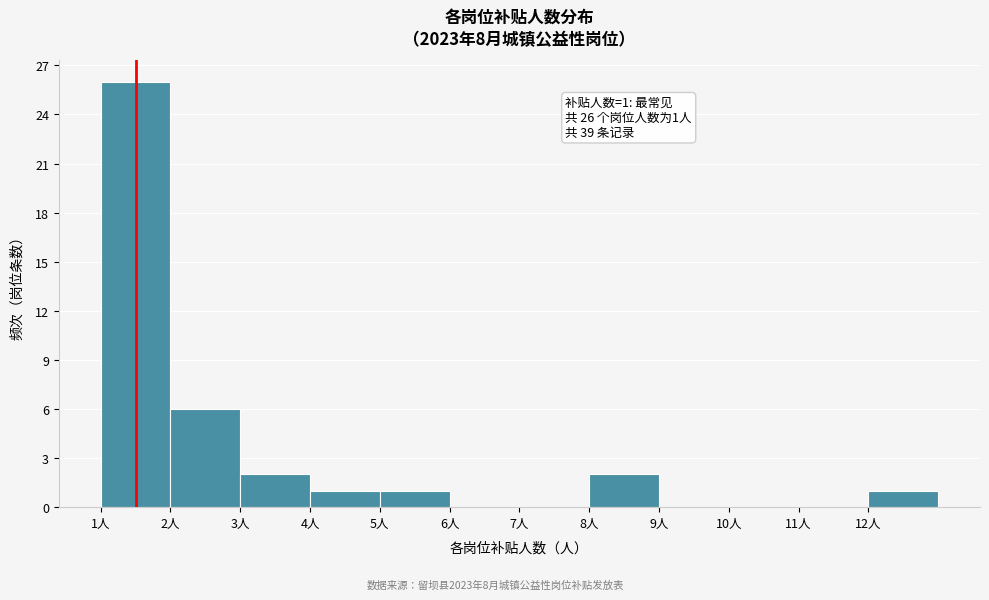

Over which range of the x-axis is the bar tallest?

1 to 2